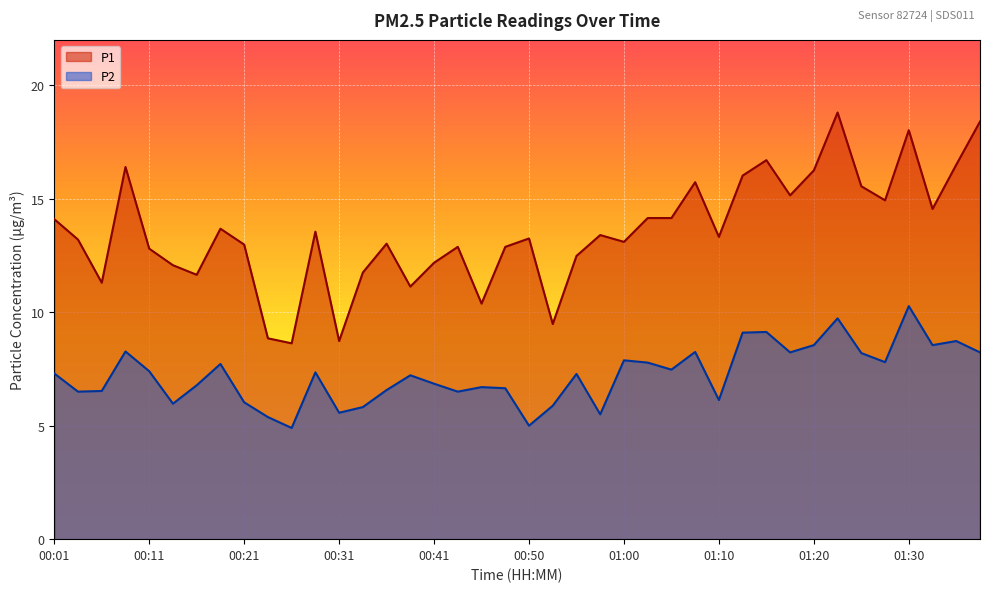

Which series has the widest spread of values?

P1